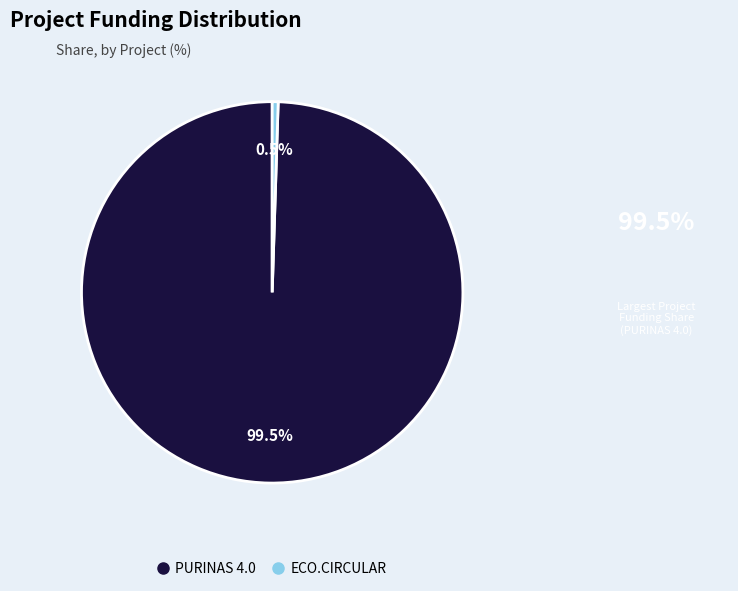

Which category accounts for the majority?

PURINAS 4.0